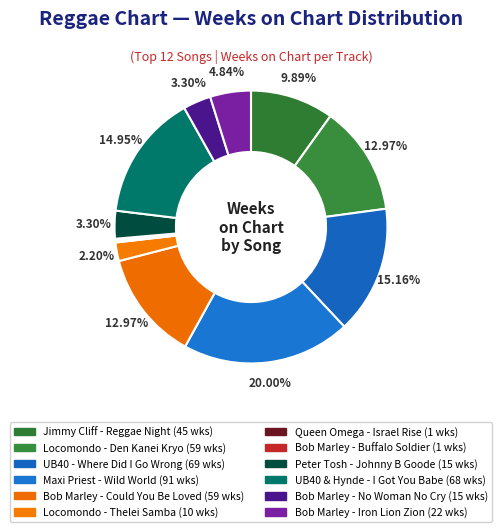

How many segments does this pie chart have?

12